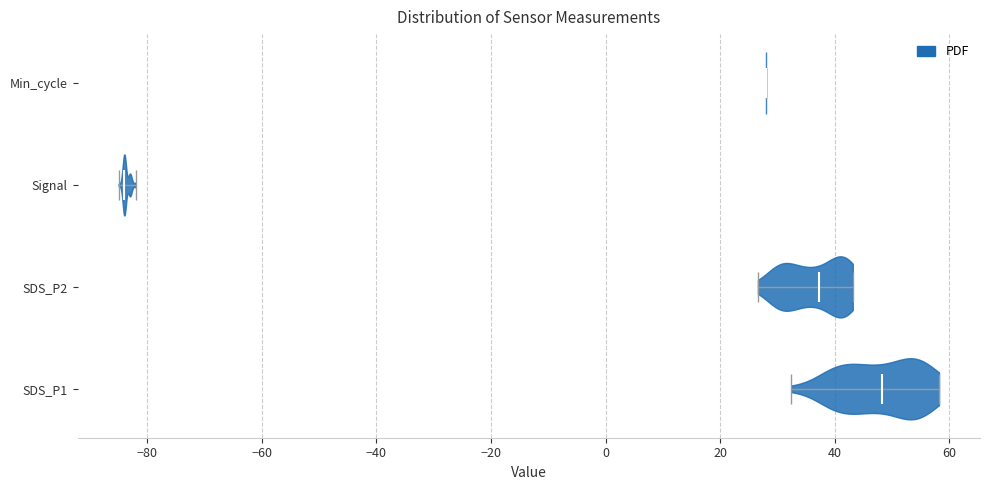

Reading bottom to top, read every violin against the x-axis: where its median line is, and the lowest and highest points it reaches. The values are not printed on the chart, so give them approximately, as read against the axis.

SDS_P1: median line 48, lowest point 32, highest point 58
SDS_P2: median line 38, lowest point 26, highest point 44
Signal: median line -84, lowest point -84, highest point -82
Min_cycle: median line 28, lowest point 28, highest point 28